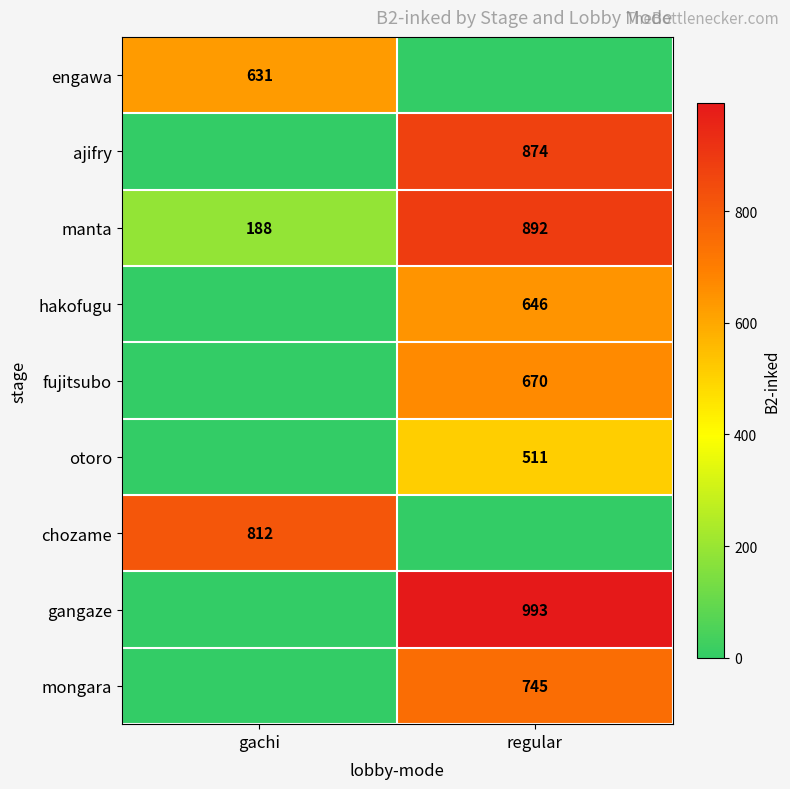

The value of engawa at gachi is 631. True or false?

True